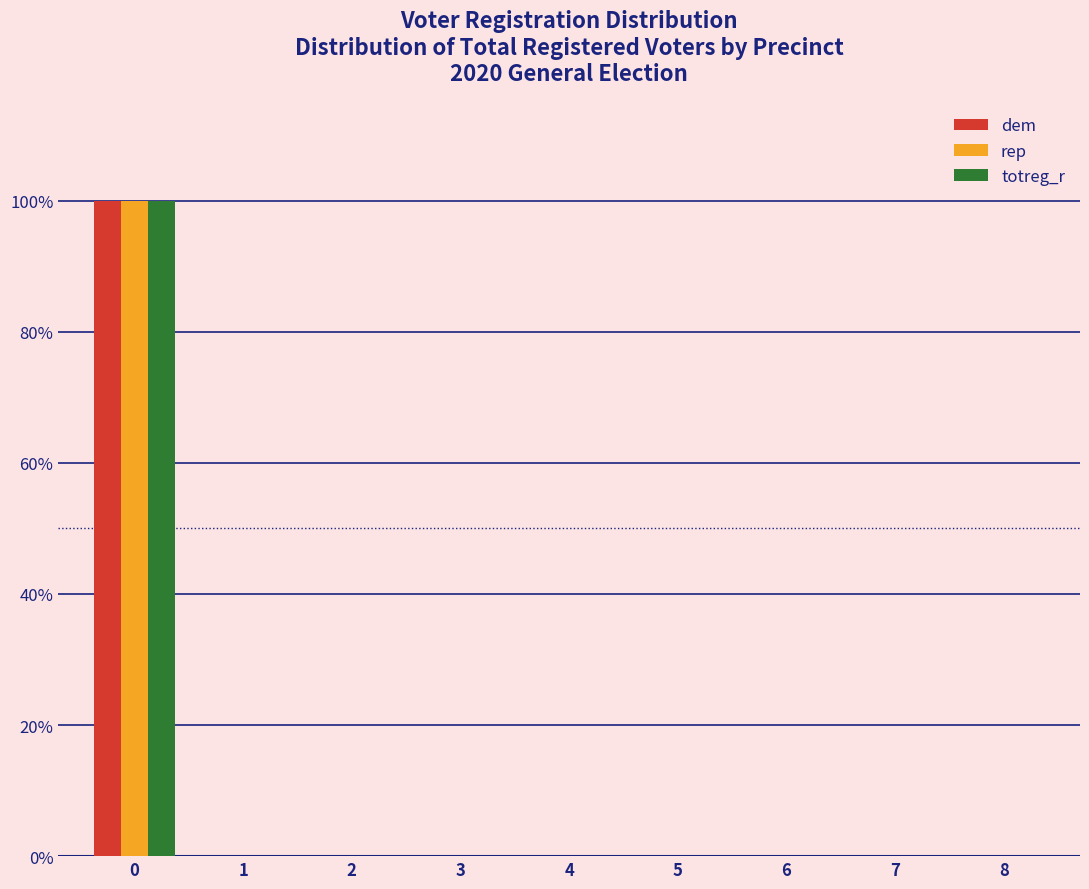

In the totreg_r series, which range on the x-axis has the tallest bar?

-0.5 to 0.5